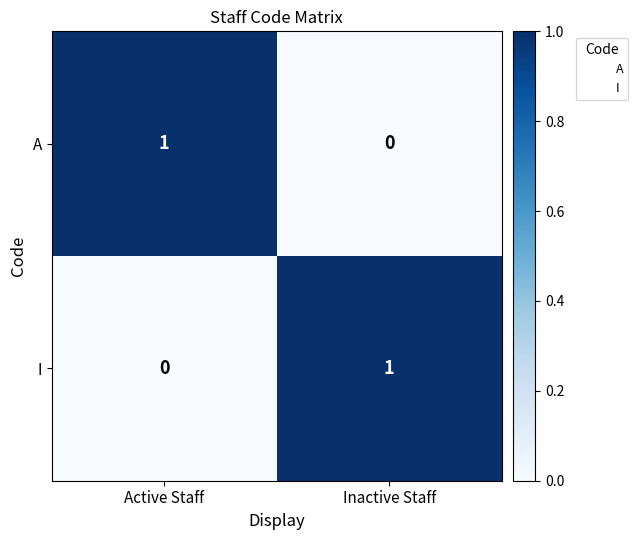

Is it true that I equals 1 at Inactive Staff?

True